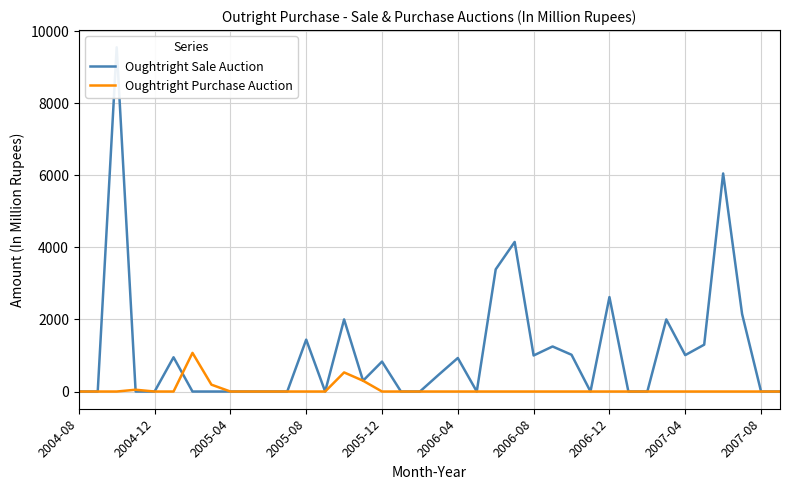

Rank the series at 25 from lowest to highest value.

Oughtright Purchase Auction, Oughtright Sale Auction